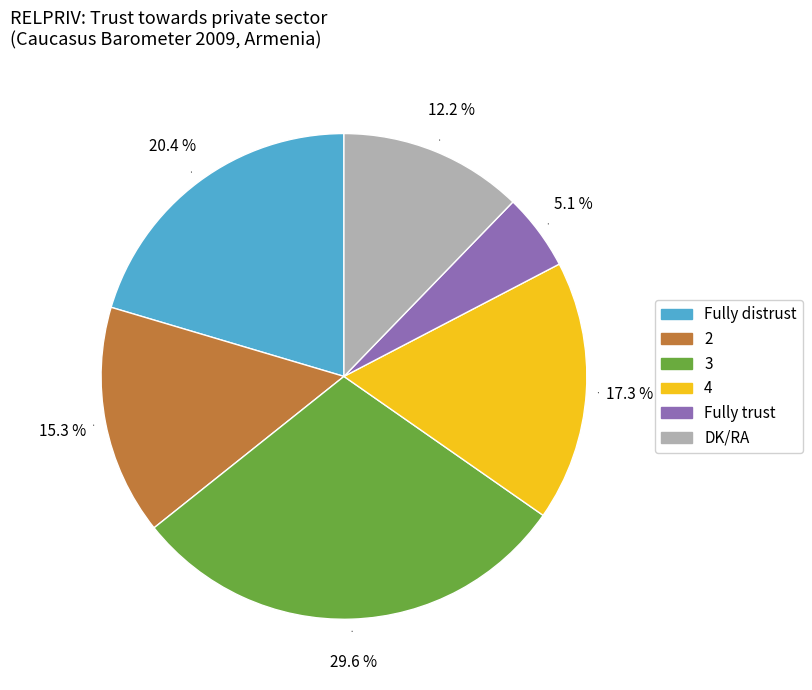

How much of the chart is everything except 4?

82.7%